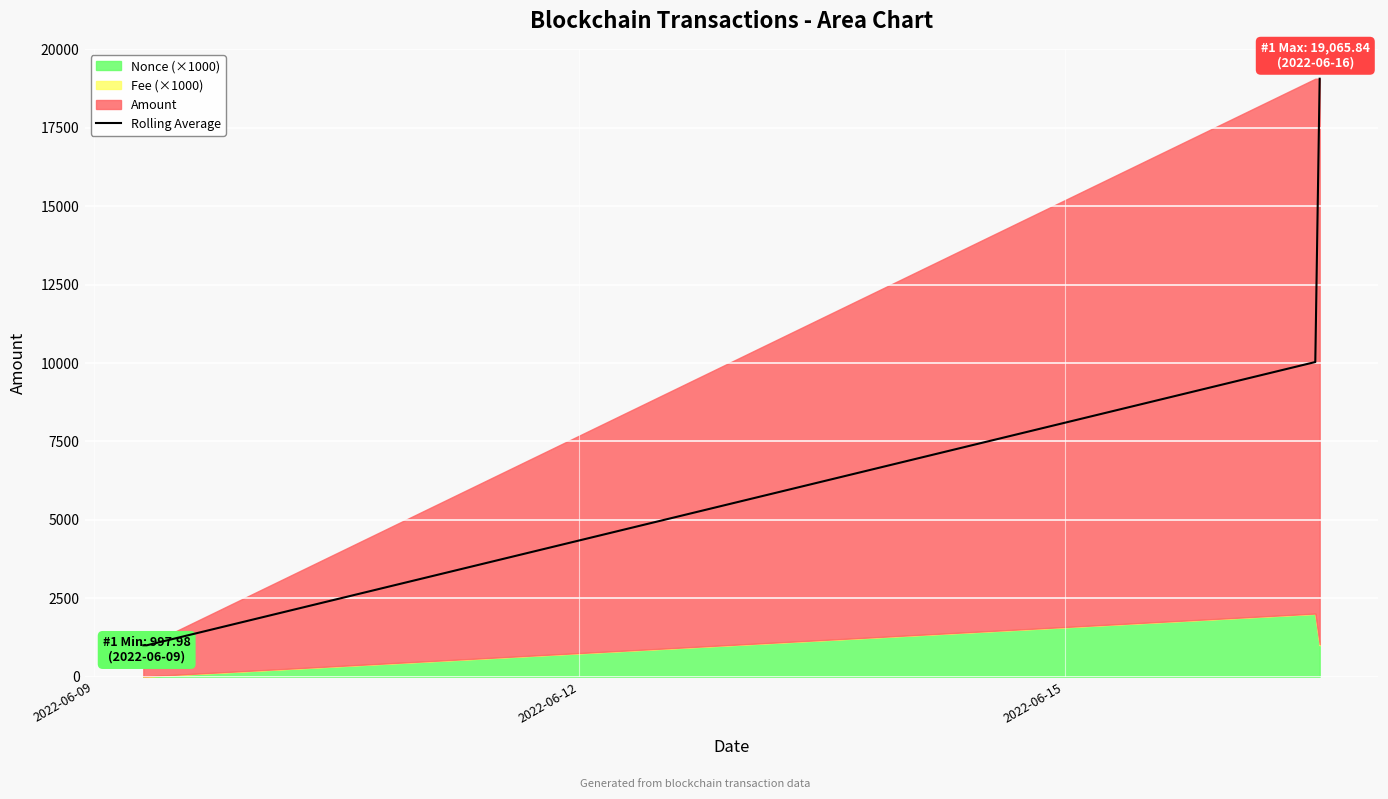

What is the maximum value for Rolling Average?

19065.8